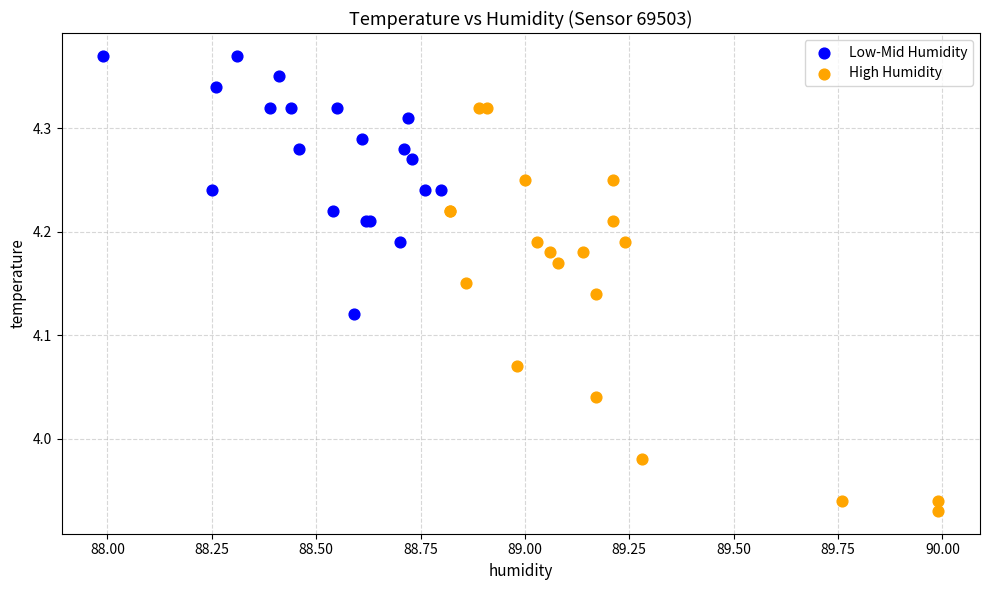

Which series has the widest spread of Y values?

High Humidity